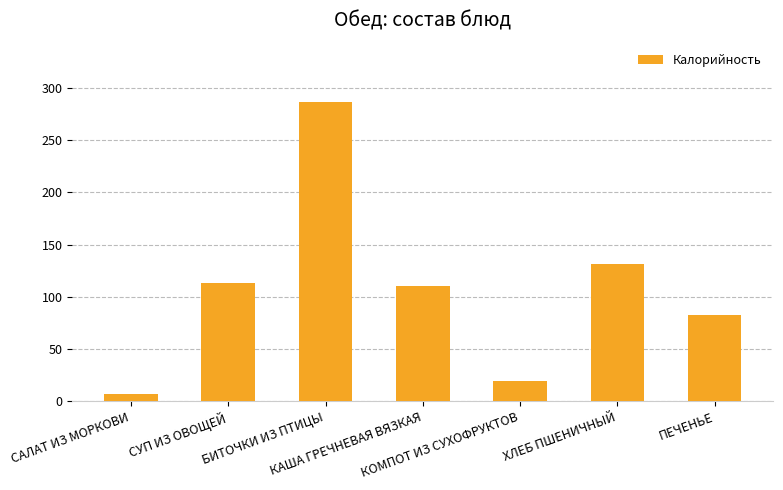

What is the sum of the values at ПЕЧЕНЬЕ and КАША ГРЕЧНЕВАЯ ВЯЗКАЯ?

193